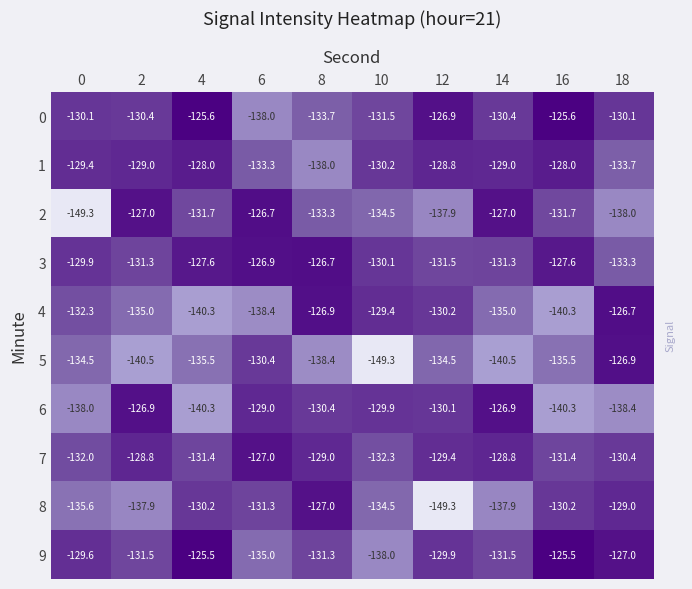

Where is 0 nearest to the value -131?

10